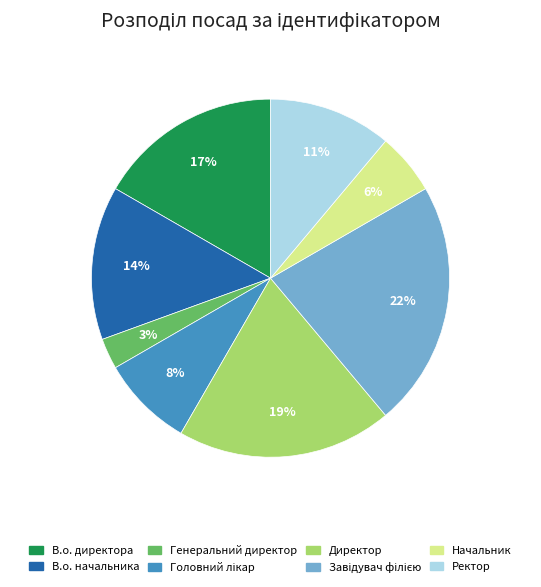

To the nearest percent, what is the average slice percentage?

12%